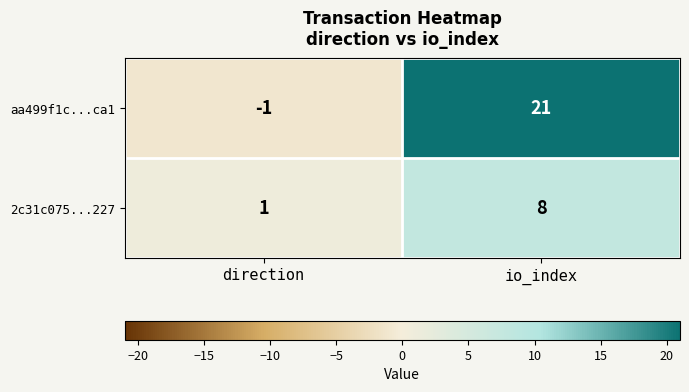

Reading left to right, list all the values displayed in this chart.

aa499f1c...ca1: -1	21
2c31c075...227: 1	8